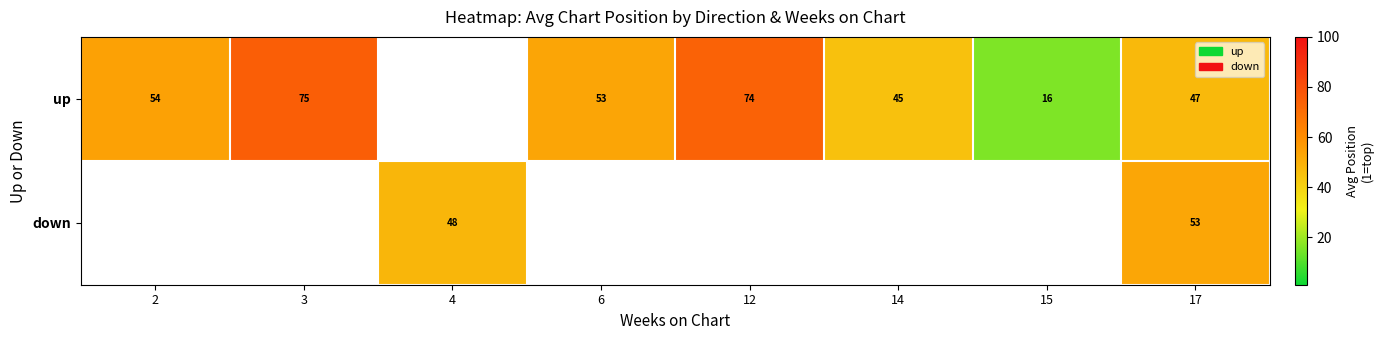

At which category is the sum across all series the highest?

17